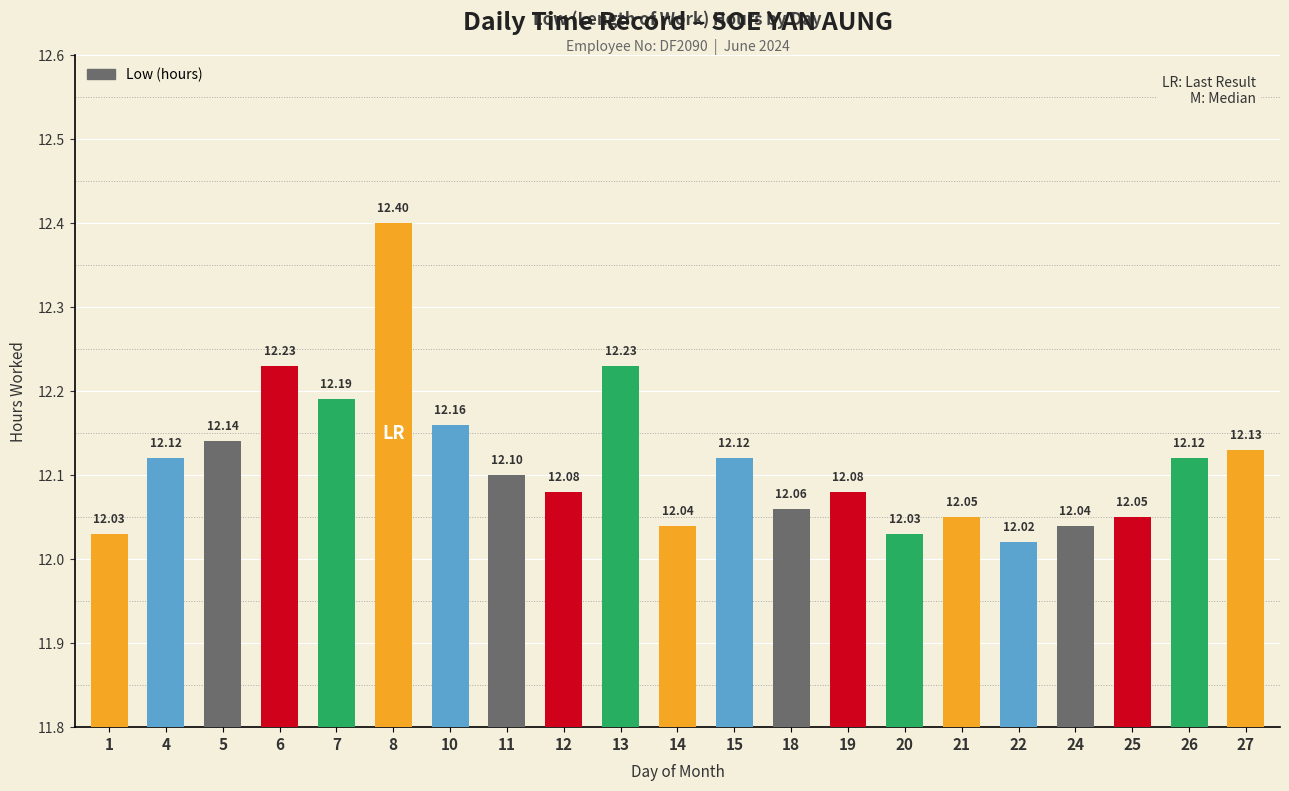

What is the minimum value shown in the chart?

12.0